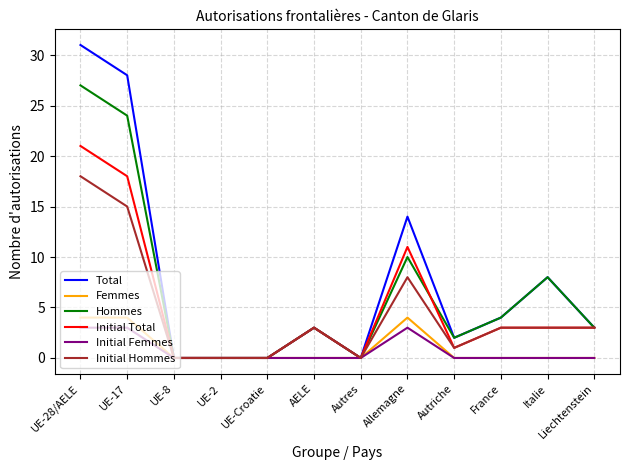

What position from the left is UE-Croatie?

5